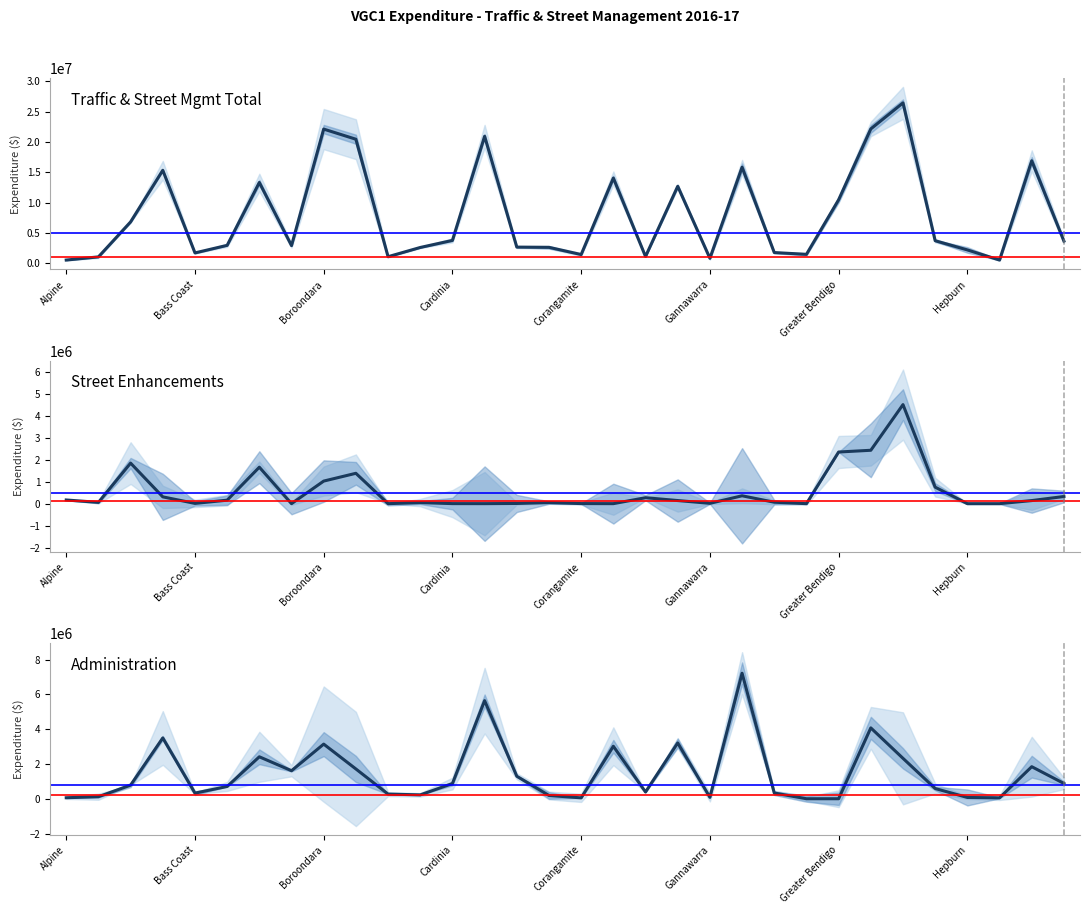

How many values in the Street Enhancements series exceed 140053?

15